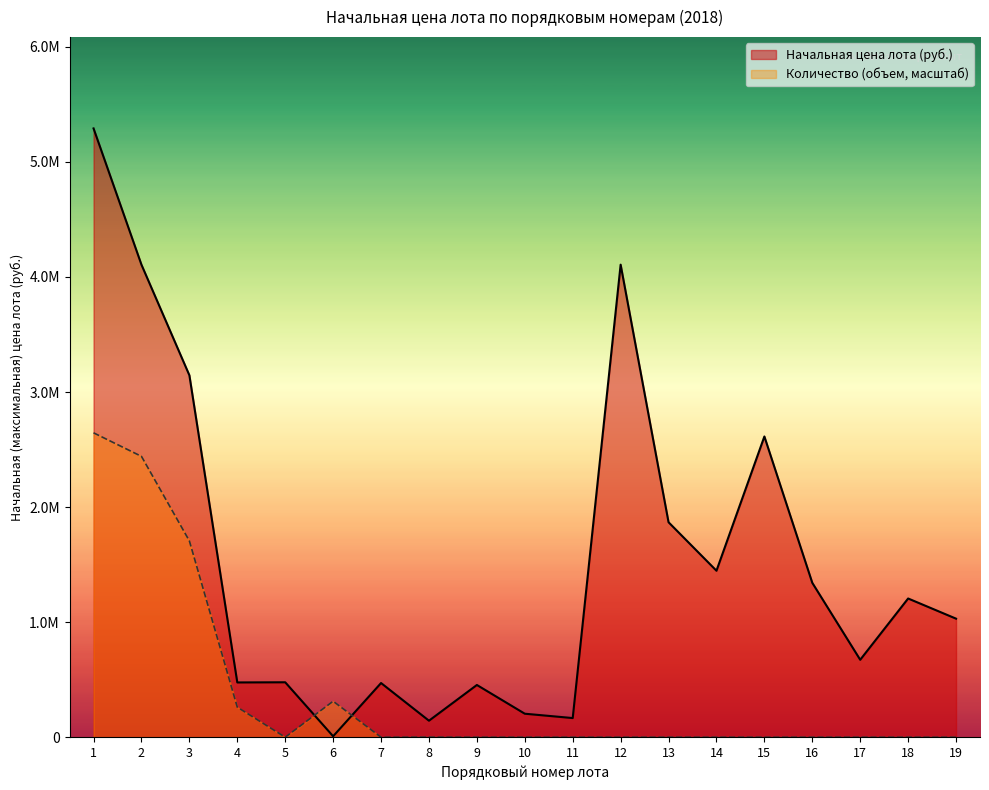

At which category does Начальная цена лота (руб.) reach its first local valley?

4